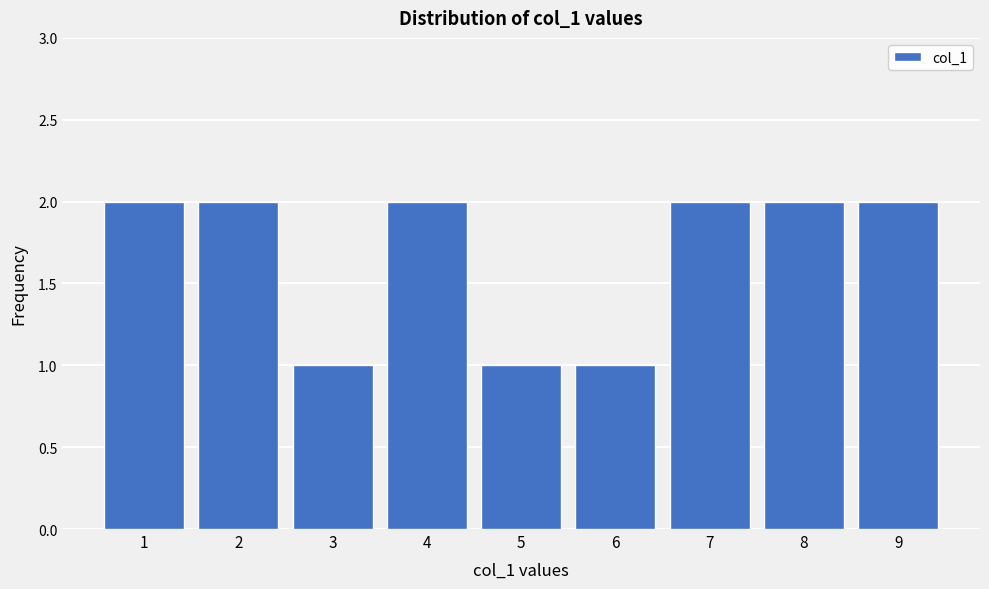

Reading left to right, transcribe all the data shown in this chart.

1=2	2=2	3=1	4=2	5=1	6=1	7=2	8=2	9=2